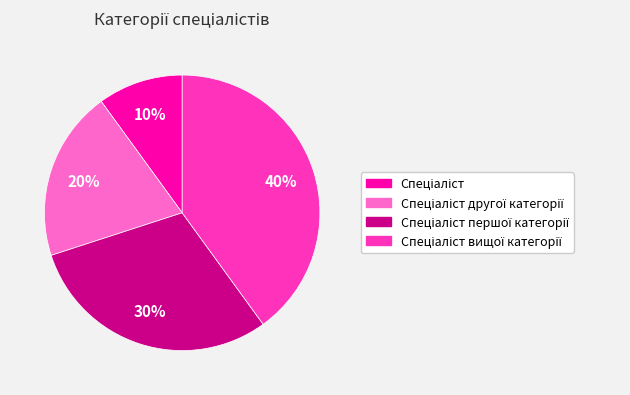

To the nearest percent, what is the difference between the largest and smallest slice percentages?

30%